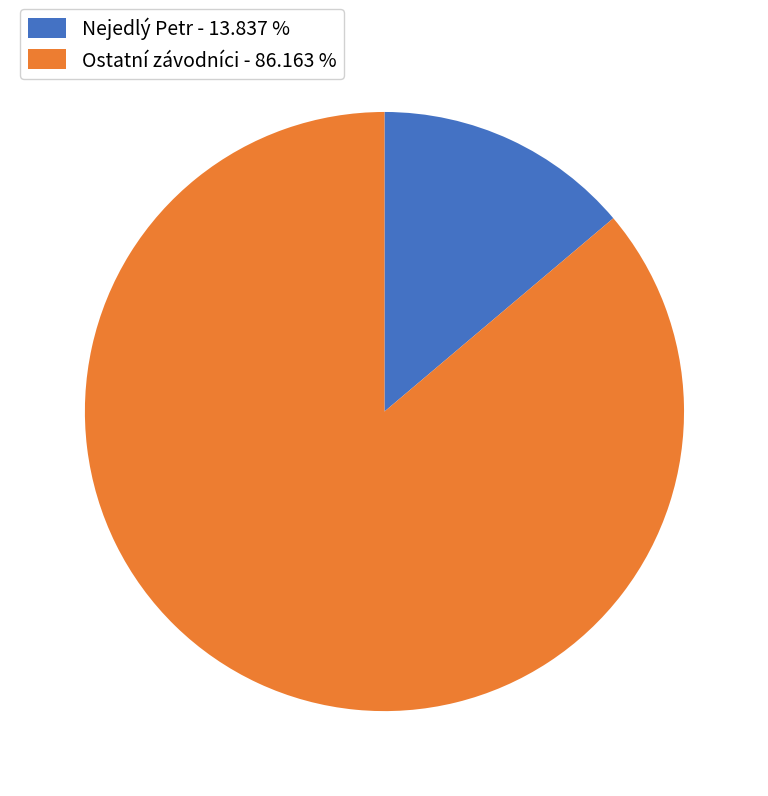

Does any single category account for the majority?

Yes